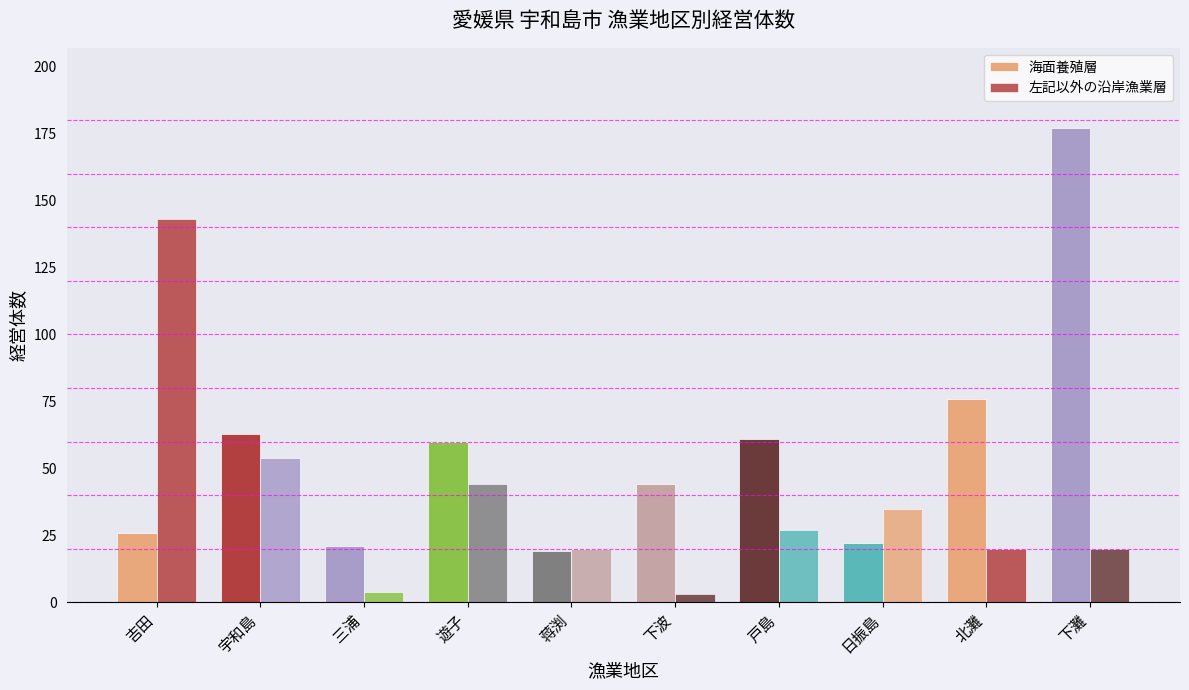

What is the difference between the maximum and minimum values in the 左記以外の沿岸漁業層 series?

140